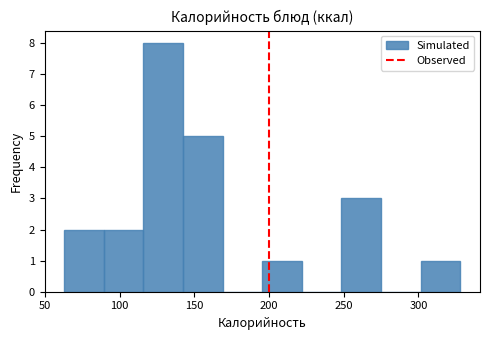

Reading left to right, list every bar in this chart as the range it spans on the x-axis followed by its height. Neither the bar edges nor the heights are printed on the chart, so give them approximately, as read against the axes.

63.0 to 89.5: 2
89.5 to 116.0: 2
116.0 to 142.5: 8
142.5 to 169.0: 5
169.0 to 195.5: 0
195.5 to 222.0: 1
222.0 to 248.5: 0
248.5 to 275.0: 3
275.0 to 301.5: 0
301.5 to 328.0: 1